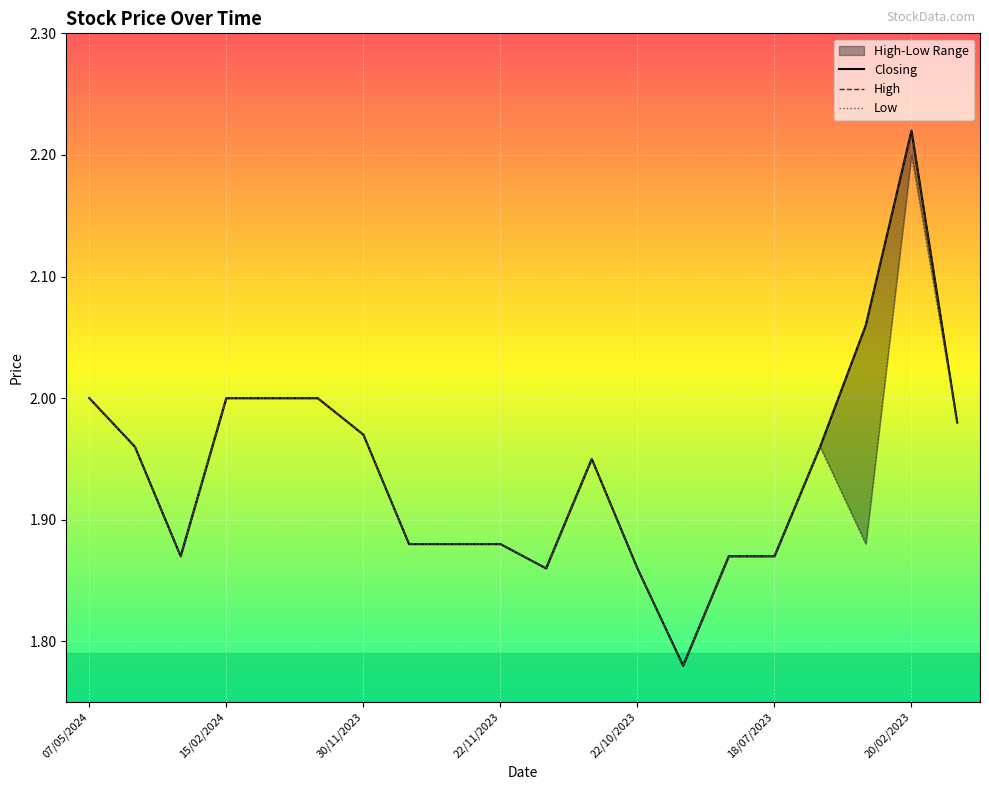

Which category has the highest value in the Low series?

20/02/2023